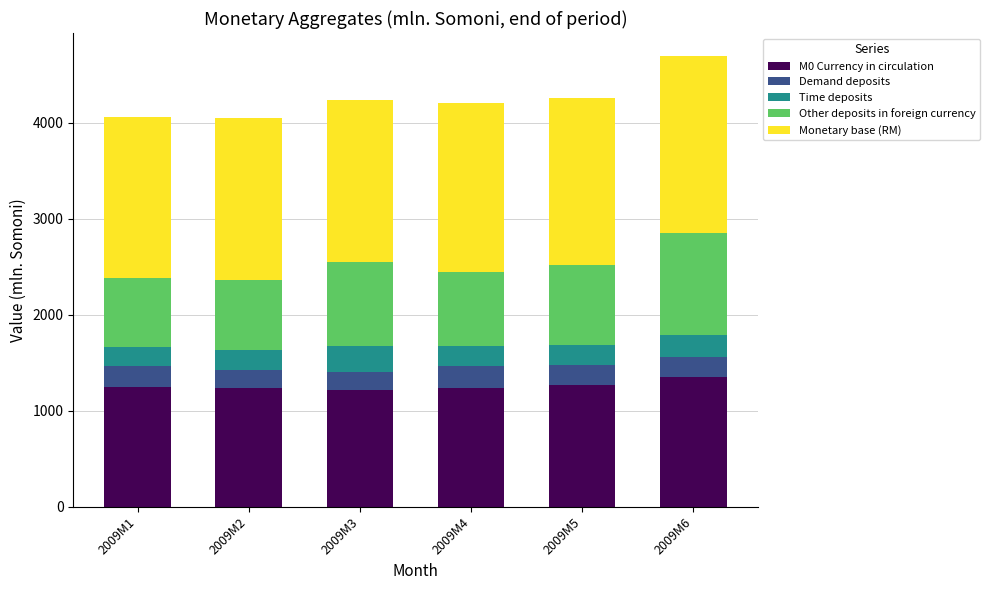

Is it true that M0 Currency in circulation equals 1252.2 at 2009M1?

True